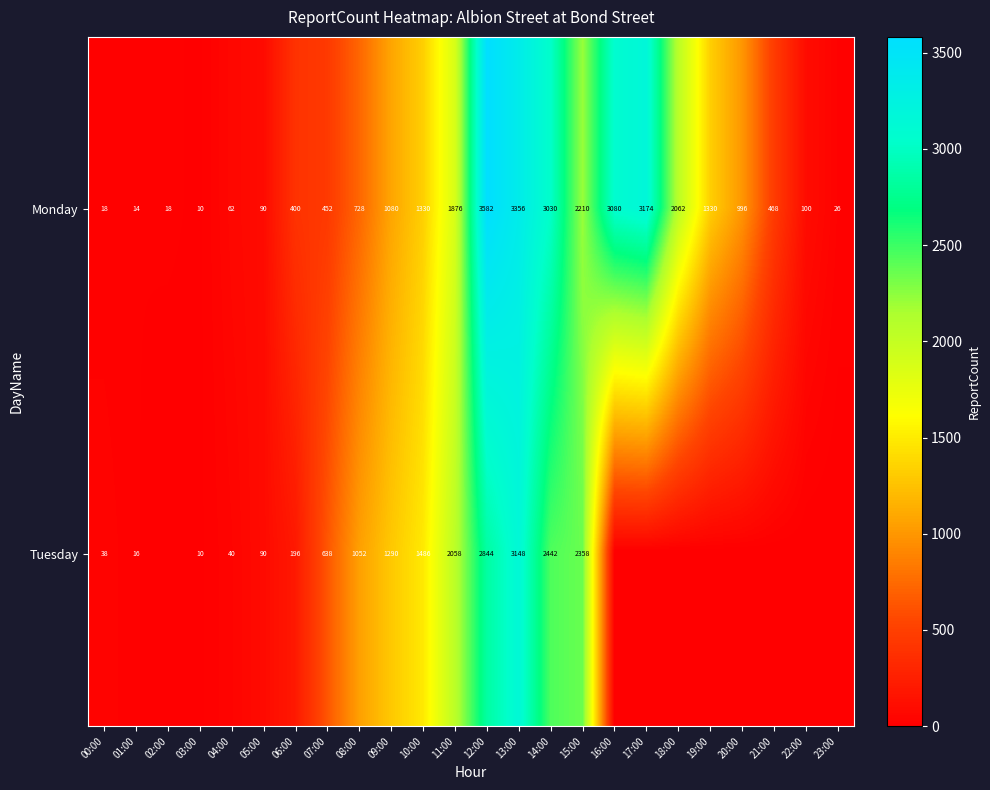

What is the sum of the Monday values at 18:00 and 05:00?

2152